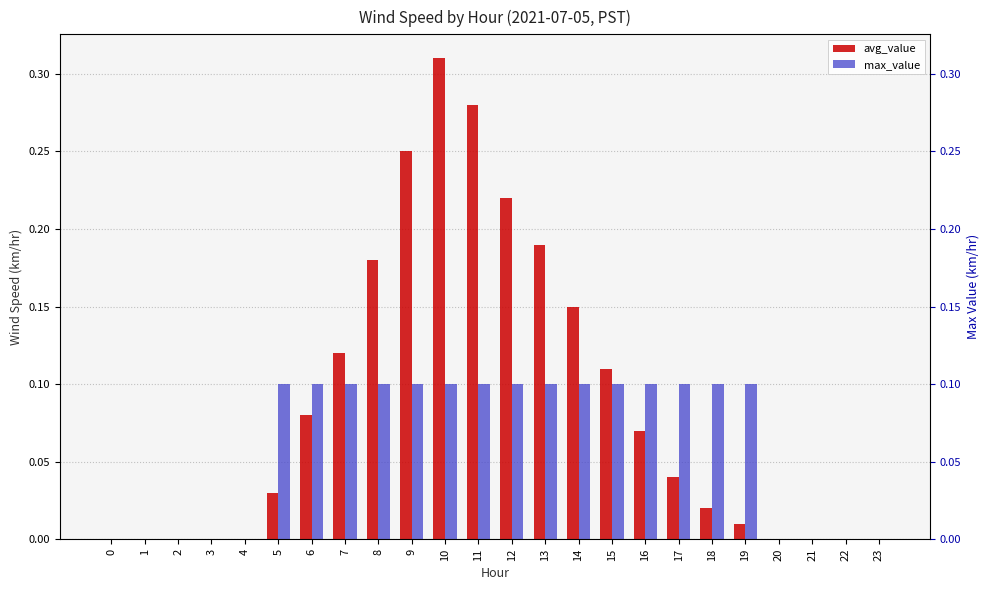

Reading right to left, what are all the values shown in this chart?

avg_value: 23=0.0	22=0.0	21=0.0	20=0.0	19=0.0	18=0.0	17=0.0	16=0.1	15=0.1	14=0.1	13=0.2	12=0.2	11=0.3	10=0.3	9=0.2	8=0.2	7=0.1	6=0.1	5=0.0	4=0.0	3=0.0	2=0.0	1=0.0	0=0.0
max_value: 23=0.0	22=0.0	21=0.0	20=0.0	19=0.1	18=0.1	17=0.1	16=0.1	15=0.1	14=0.1	13=0.1	12=0.1	11=0.1	10=0.1	9=0.1	8=0.1	7=0.1	6=0.1	5=0.1	4=0.0	3=0.0	2=0.0	1=0.0	0=0.0